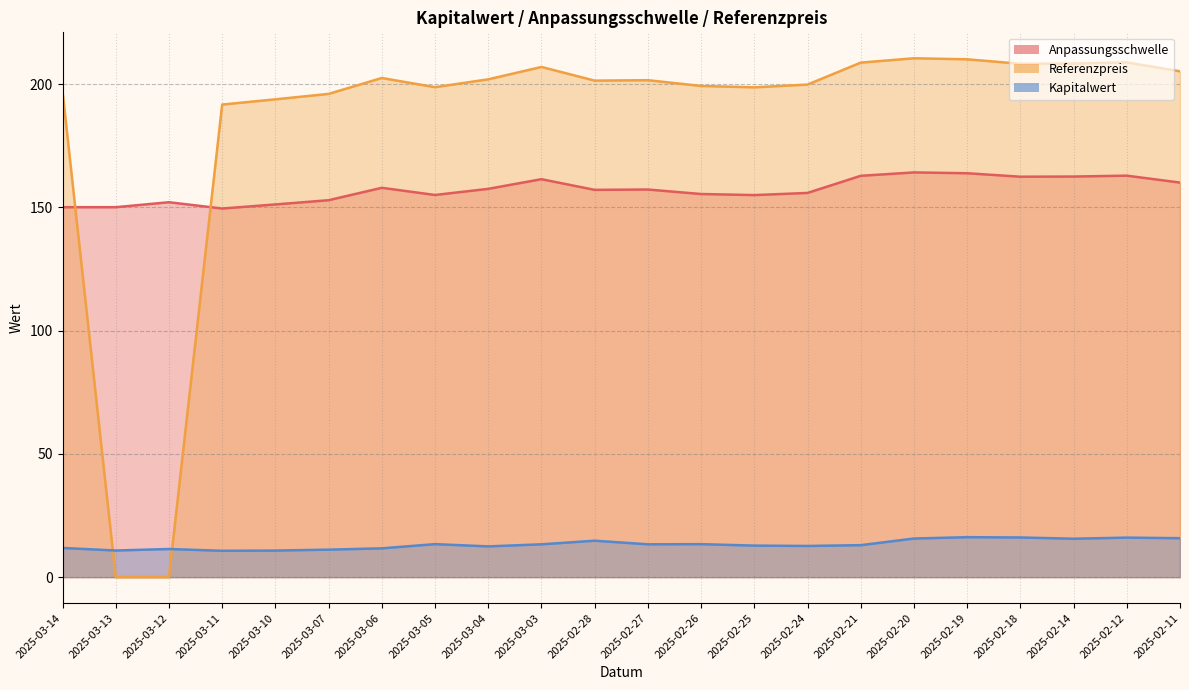

True or false: Kapitalwert and Anpassungsschwelle cross at least once.

False